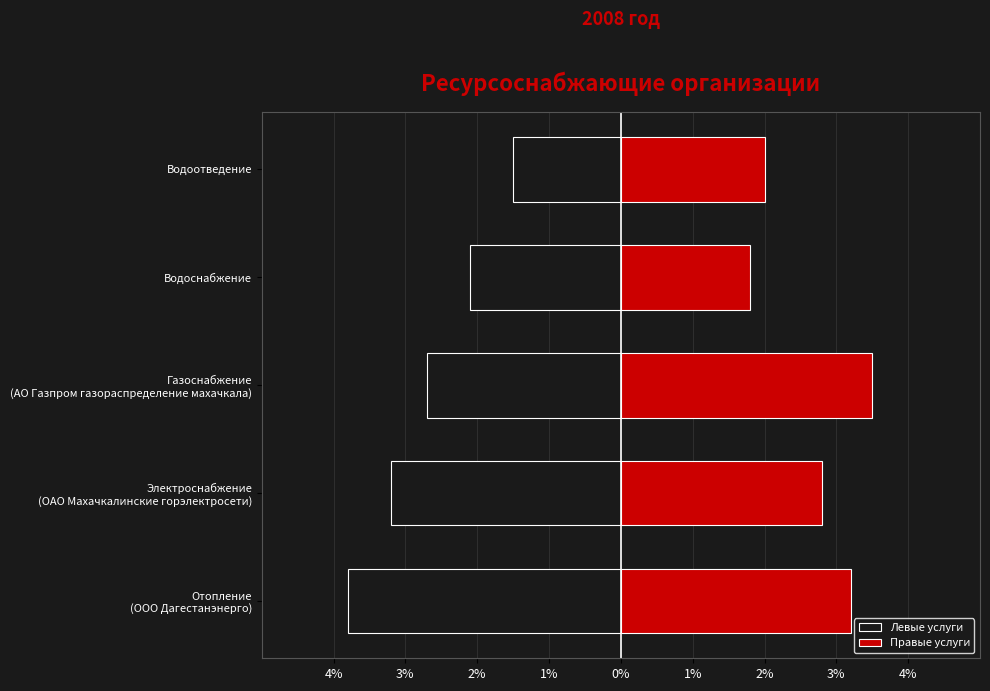

Between Водоснабжение and Газоснабжение (АО Газпром газораспределение махачкала), which is larger?

Водоснабжение